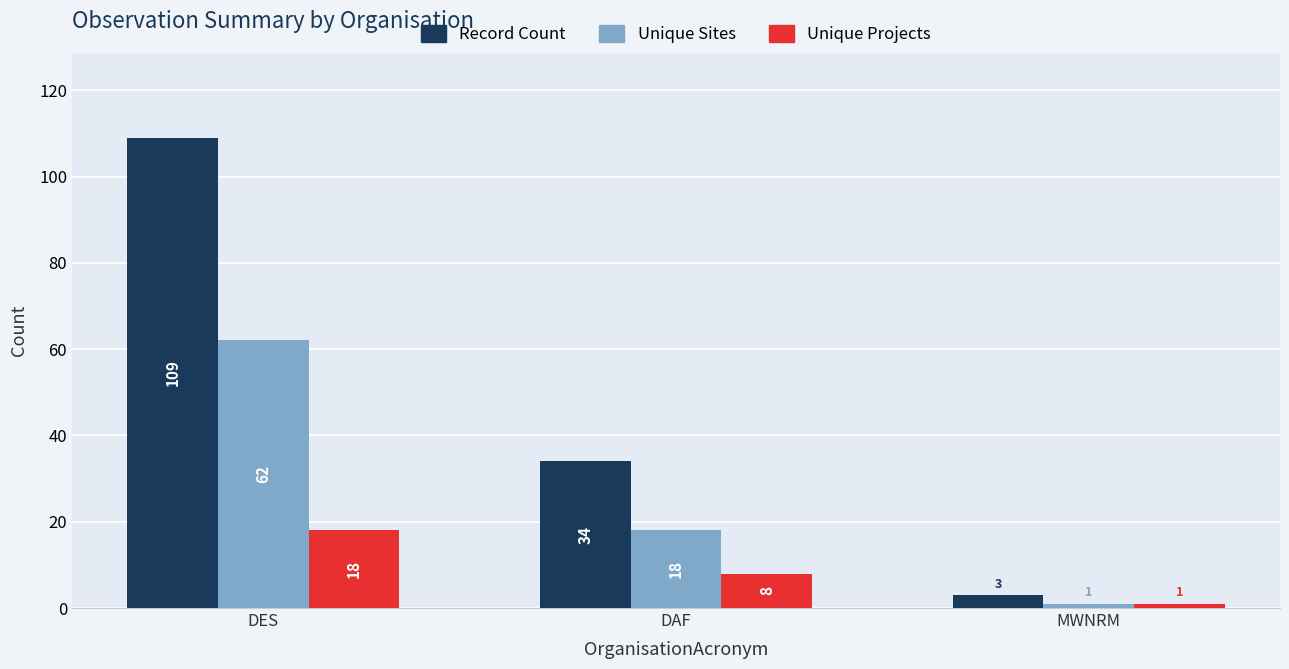

Which series has the widest spread of values?

Record Count